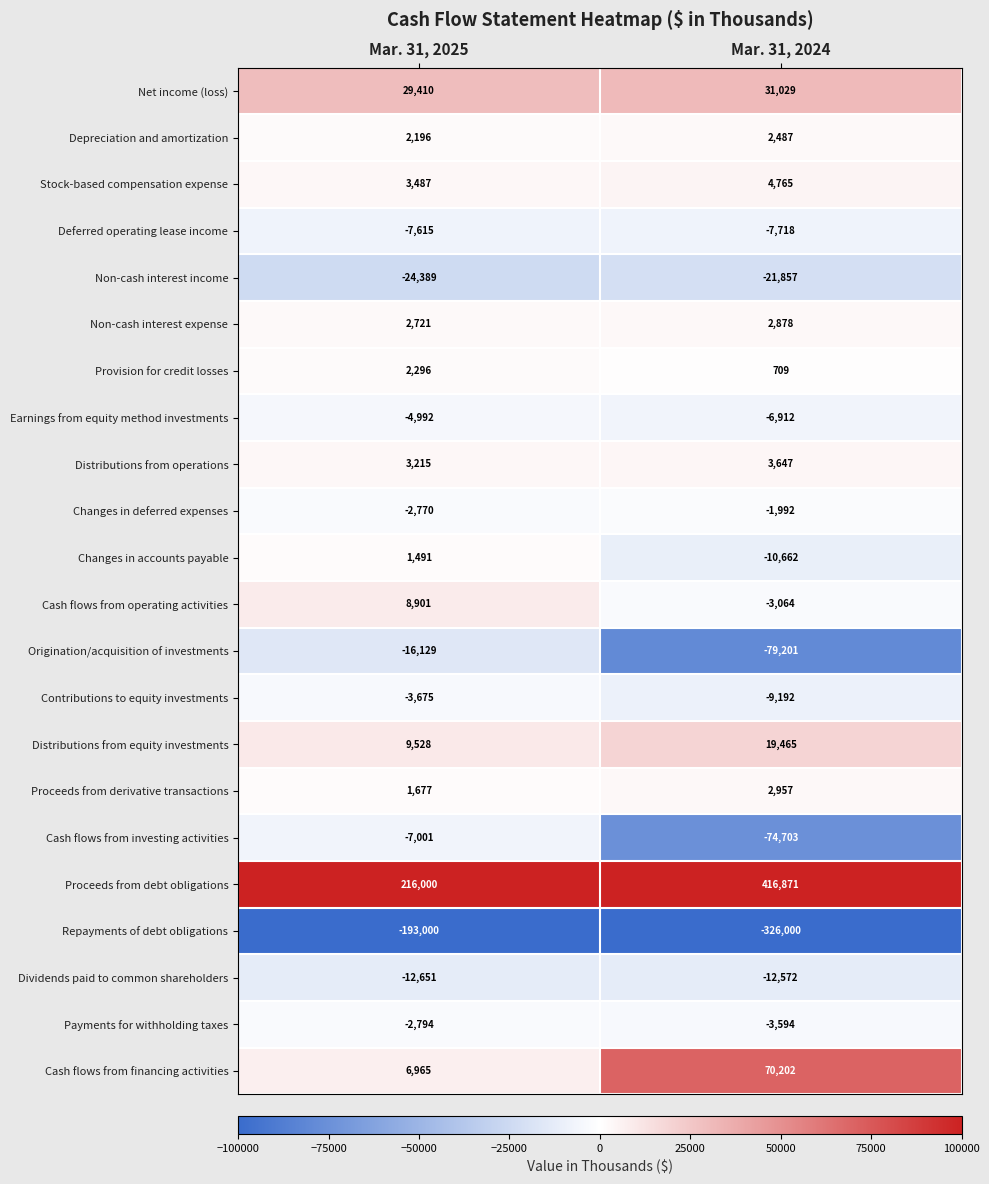

What is the sum of all Cash flows from operating activities values?

5837